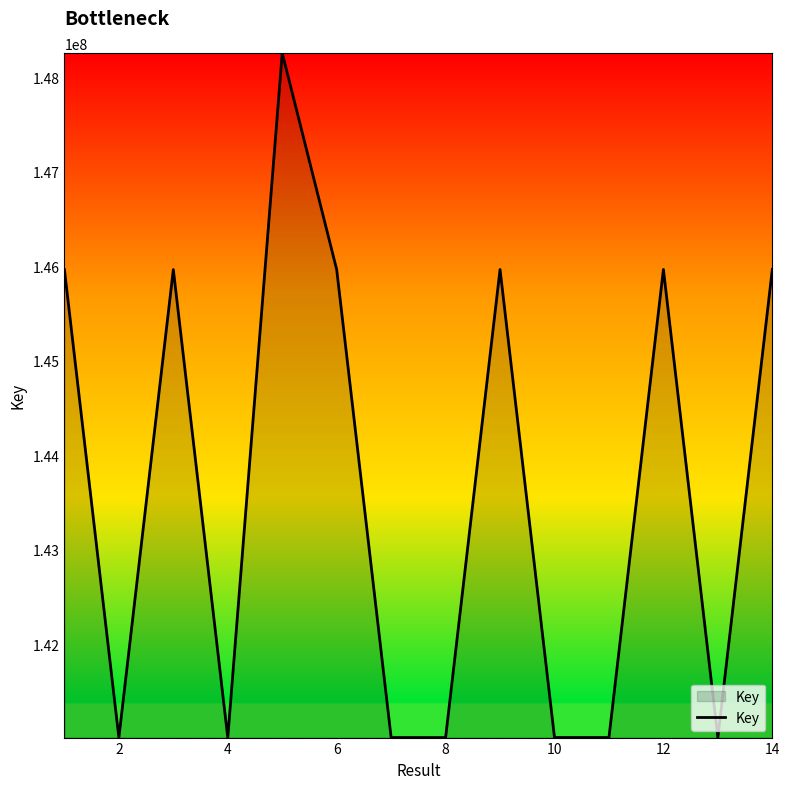

What is the maximum value shown in the chart?

148253597